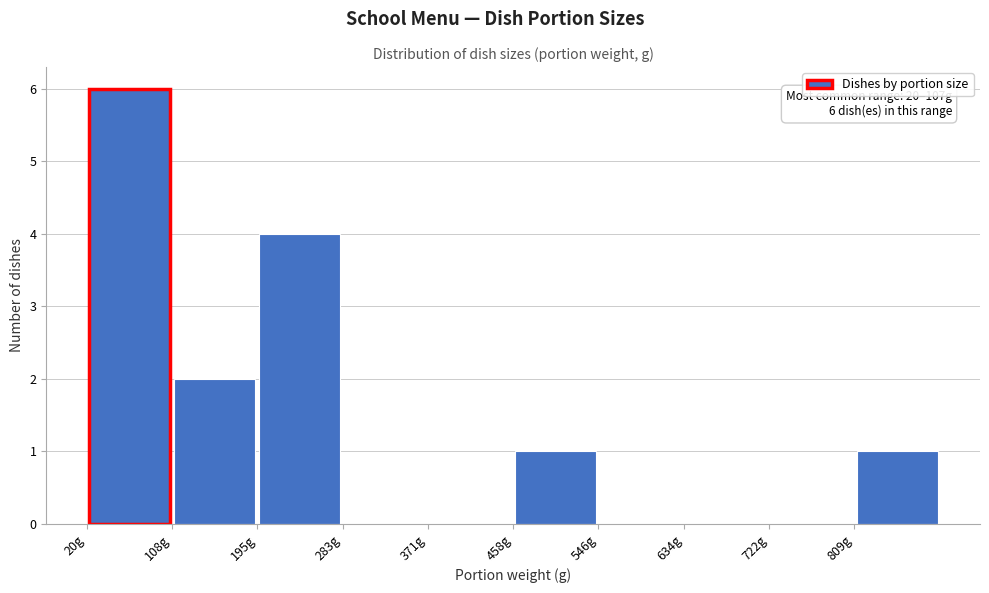

Over which range of the x-axis is the bar tallest?

20 to 110